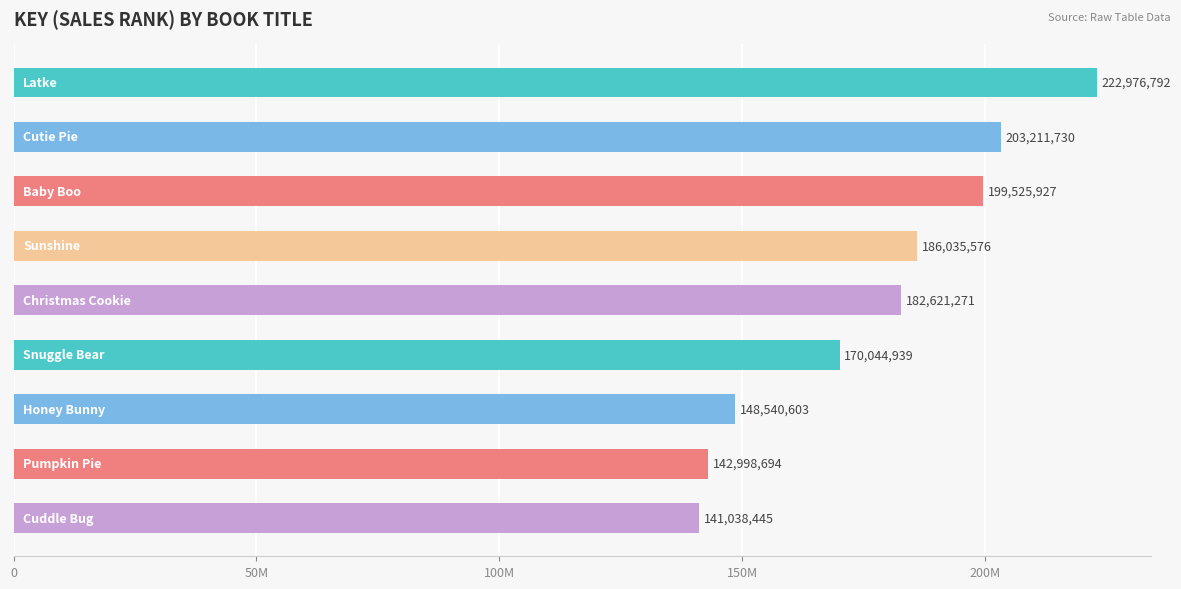

What is the average value?

177443775